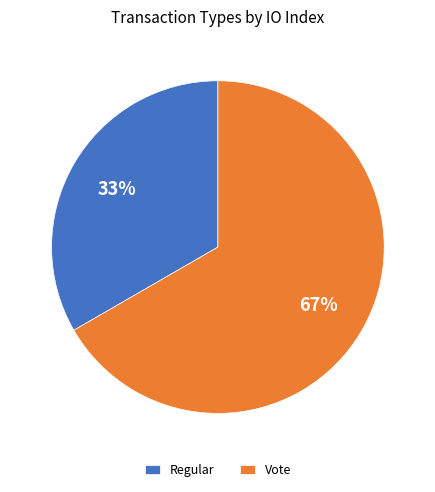

Which slice is the largest?

Vote